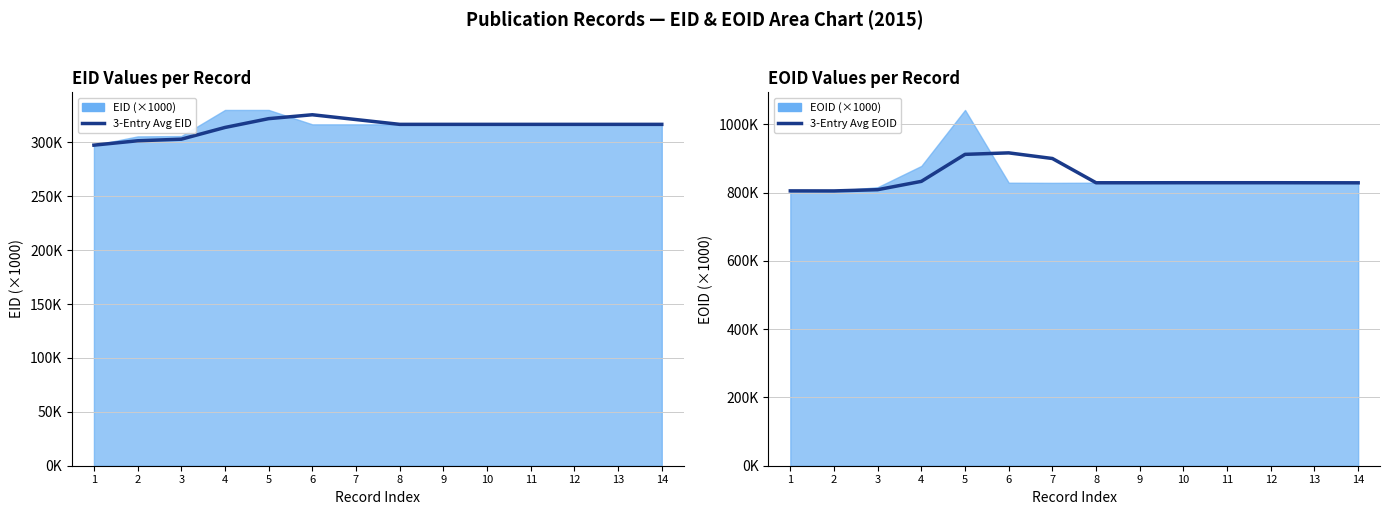

Rank the series by their average value, from lowest to highest.

3-Entry Avg EID, 3-Entry Avg EOID